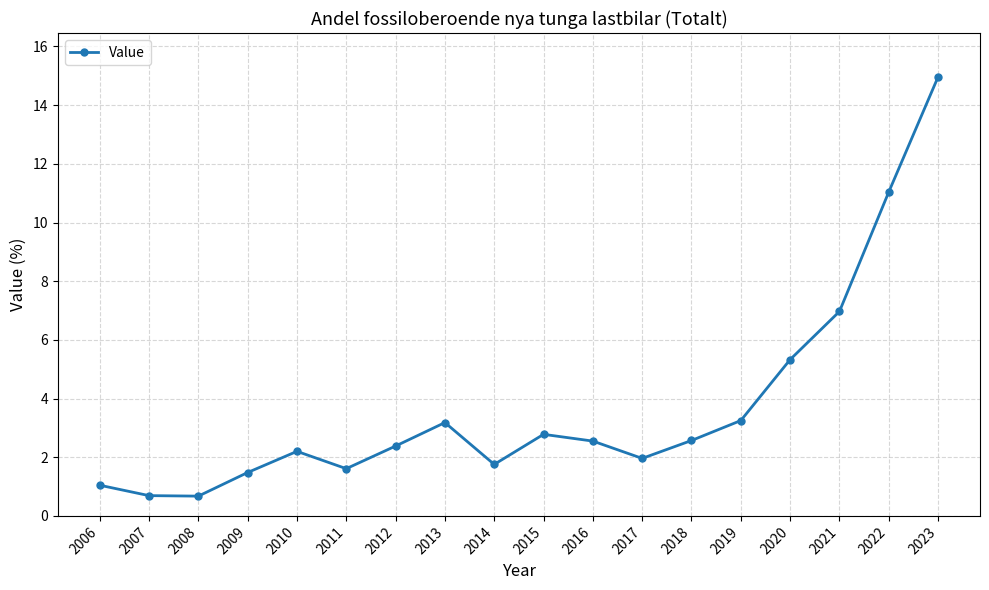

Which label corresponds to the largest value in the chart?

2023